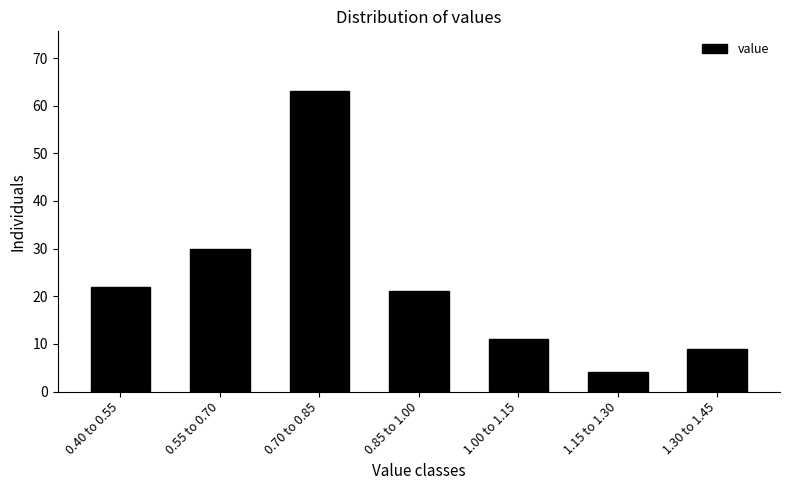

Reading right to left, list all the values displayed in this chart.

9	4	11	21	63	30	22